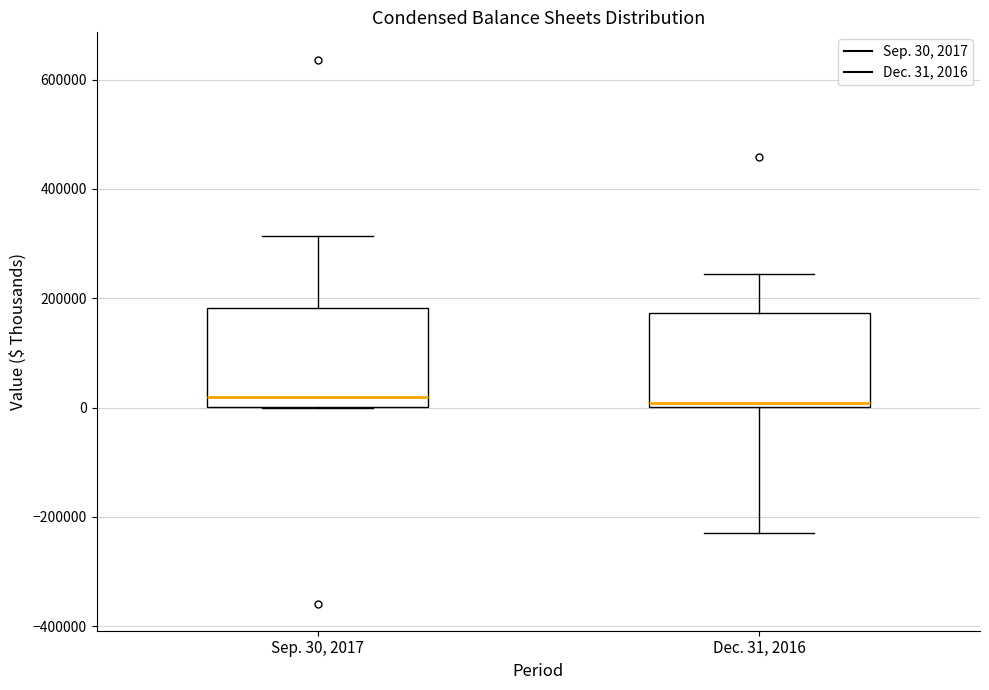

Reading left to right, transcribe this box plot: for each box, give where its median line is, the range the box spans, and where its two whiskers end, as read against the y-axis. The values are not printed on the chart, so give them approximately, as read against the axis.

Sep. 30, 2017: median 20000, box 0 to 180000, whiskers 0 to 320000
Dec. 31, 2016: median 0 (just above the box's lower edge), box 0 to 180000, whiskers -220000 to 240000